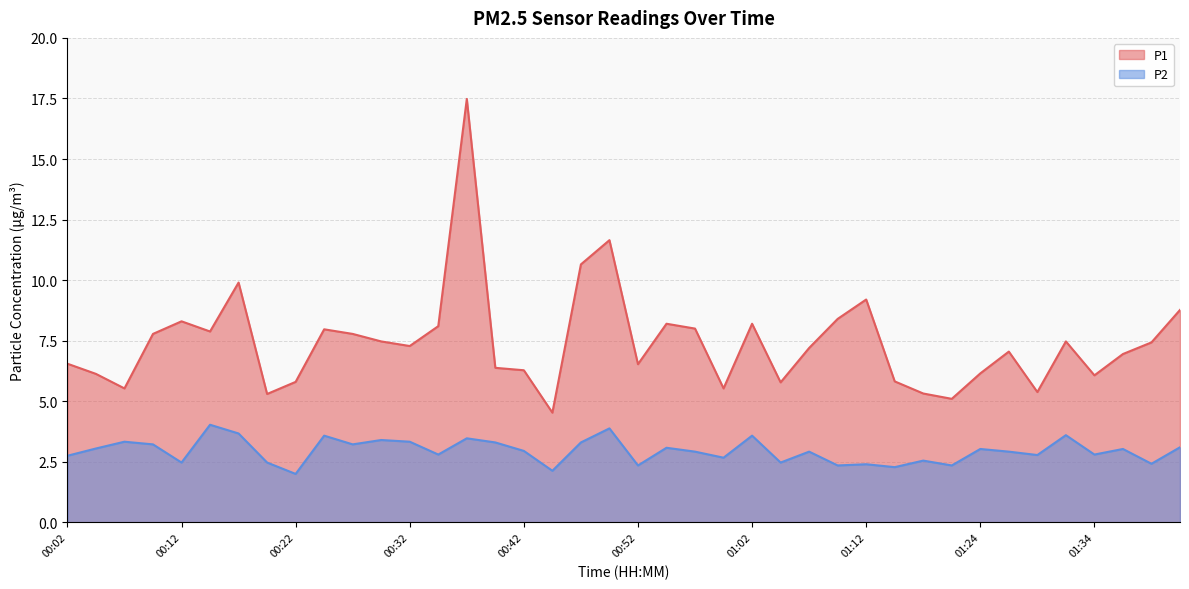

At which category does the chart reach its peak across all series?

00:37